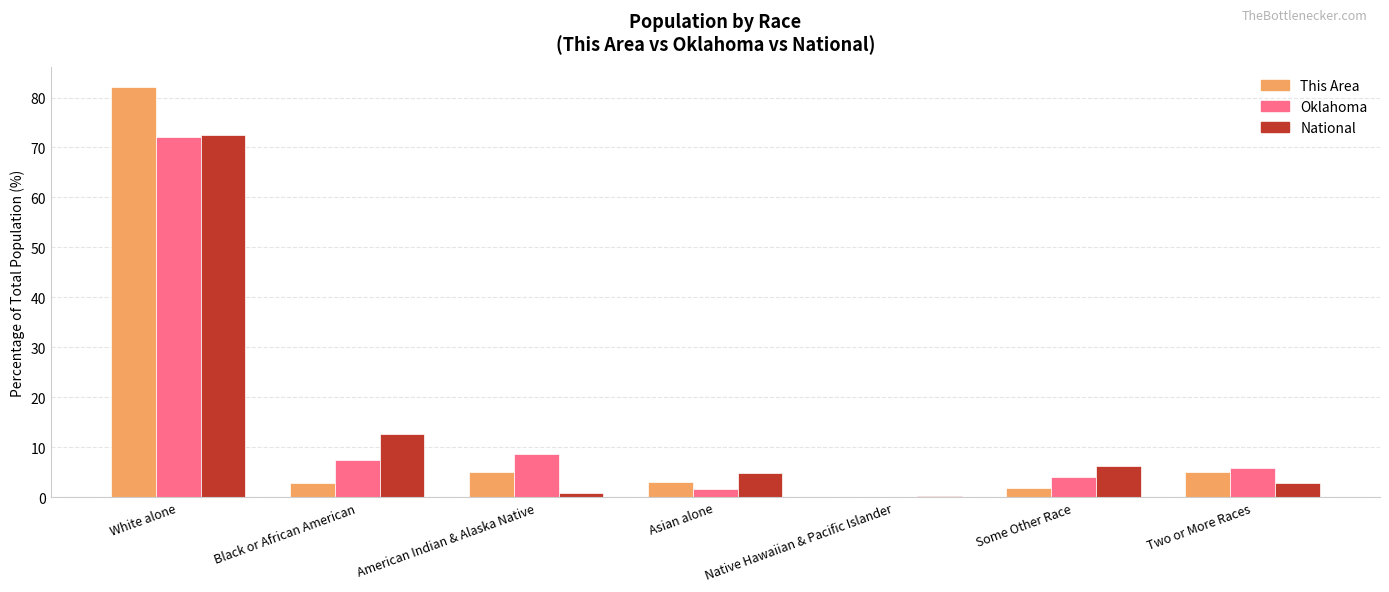

Is the value of This Area at Black or African American greater than the value of Oklahoma at Native Hawaiian & Pacific Islander?

Yes